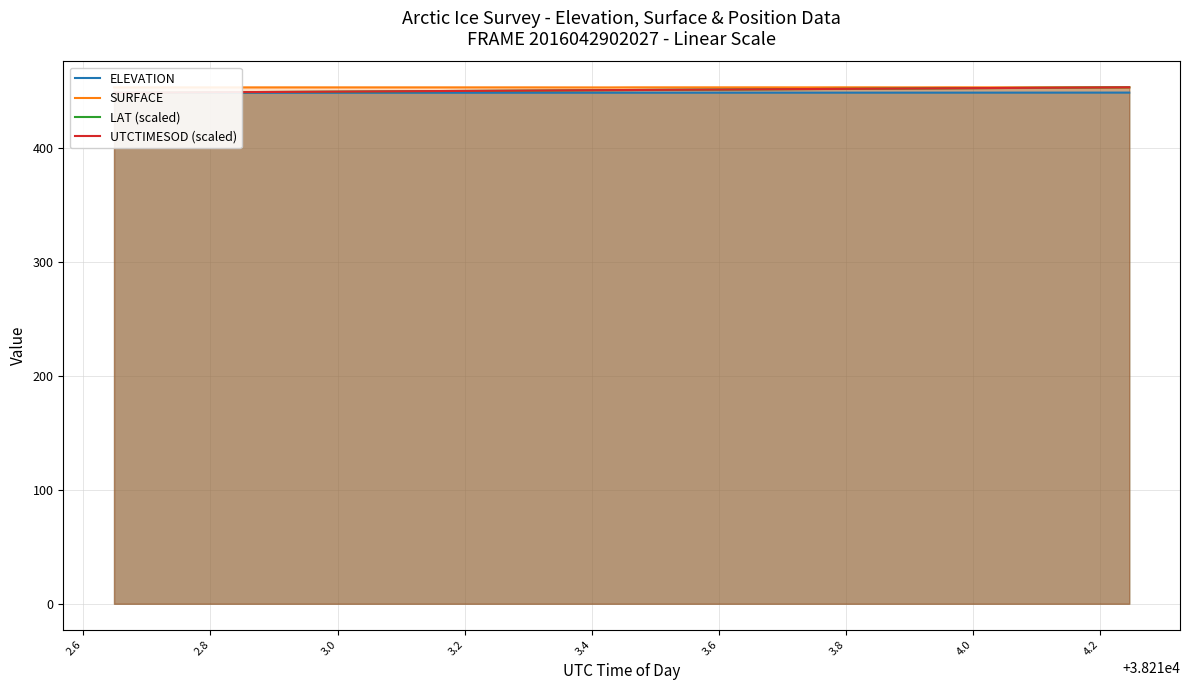

What is the maximum value for SURFACE?

453.6